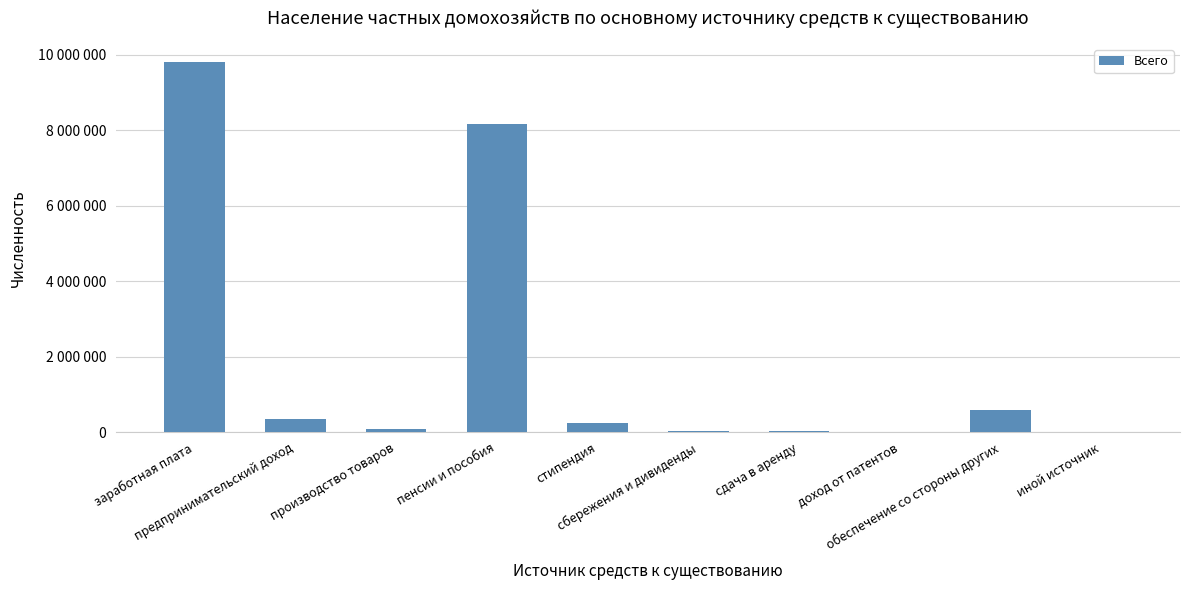

Does the chart contain any negative values?

No